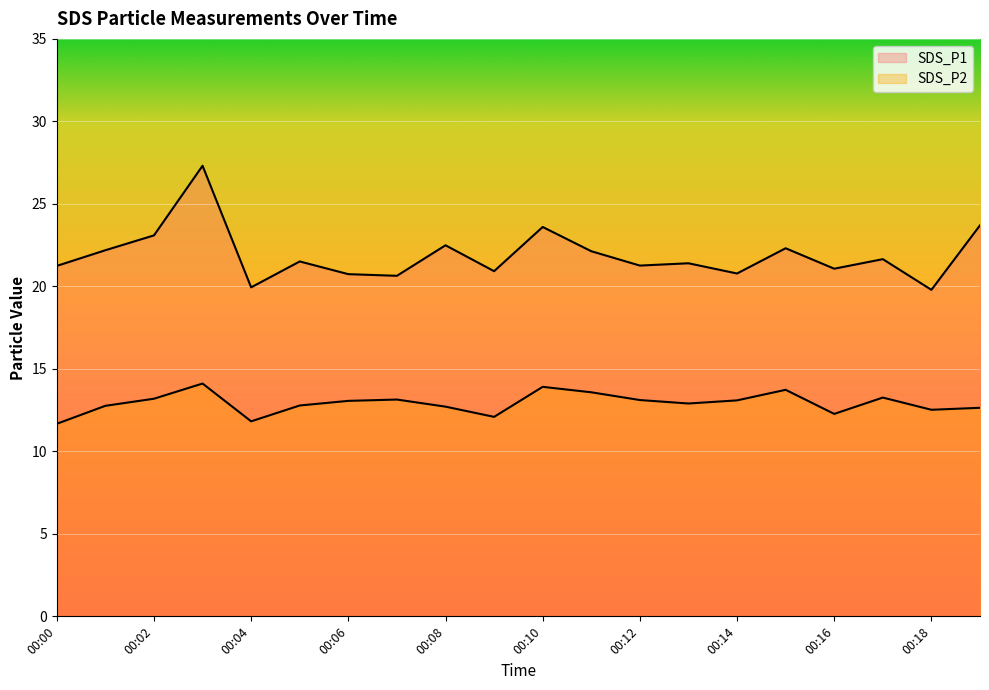

The value of SDS_P2 at 00:05 is 3.5. True or false?

False